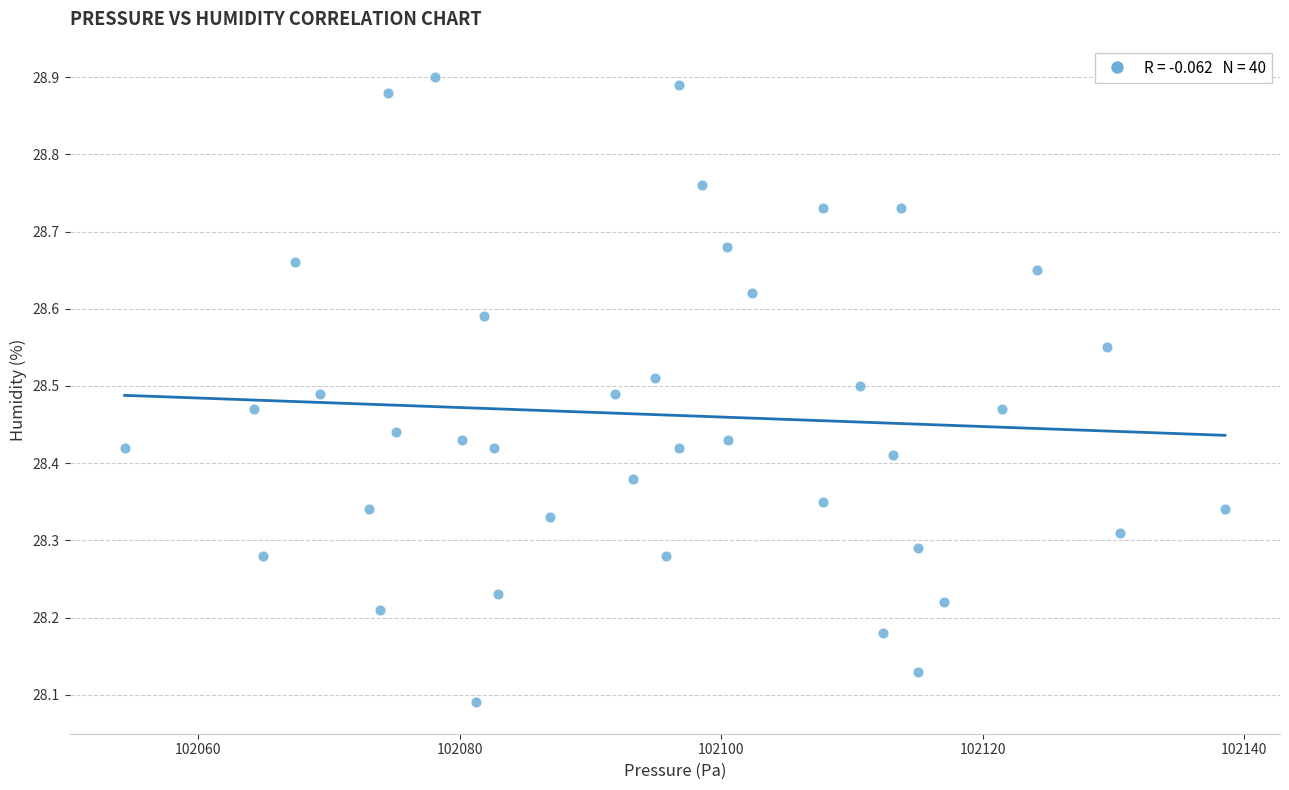

What is the range of Y values (max minus min)?

0.8